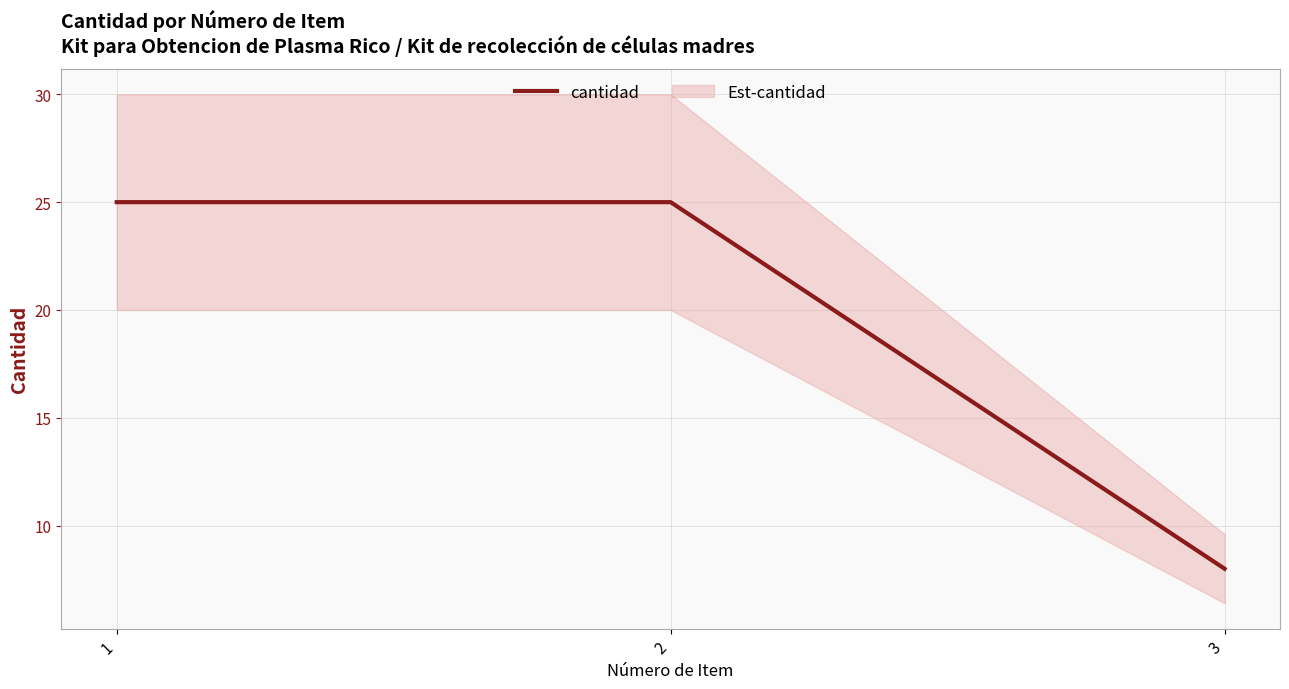

Count the values in the range 8 to 25.

3